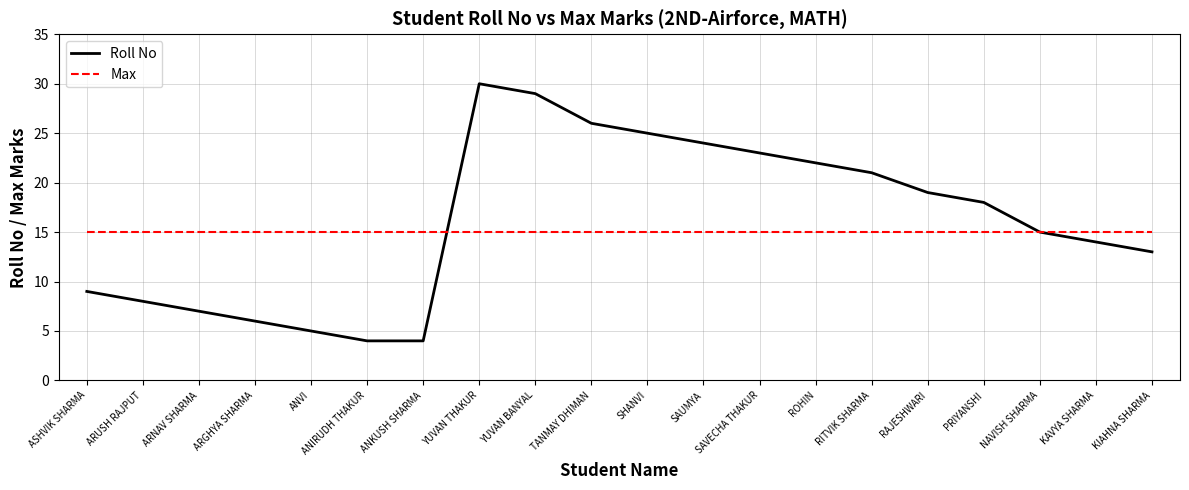

Rank the series at RITVIK SHARMA from highest to lowest value.

Roll No, Max